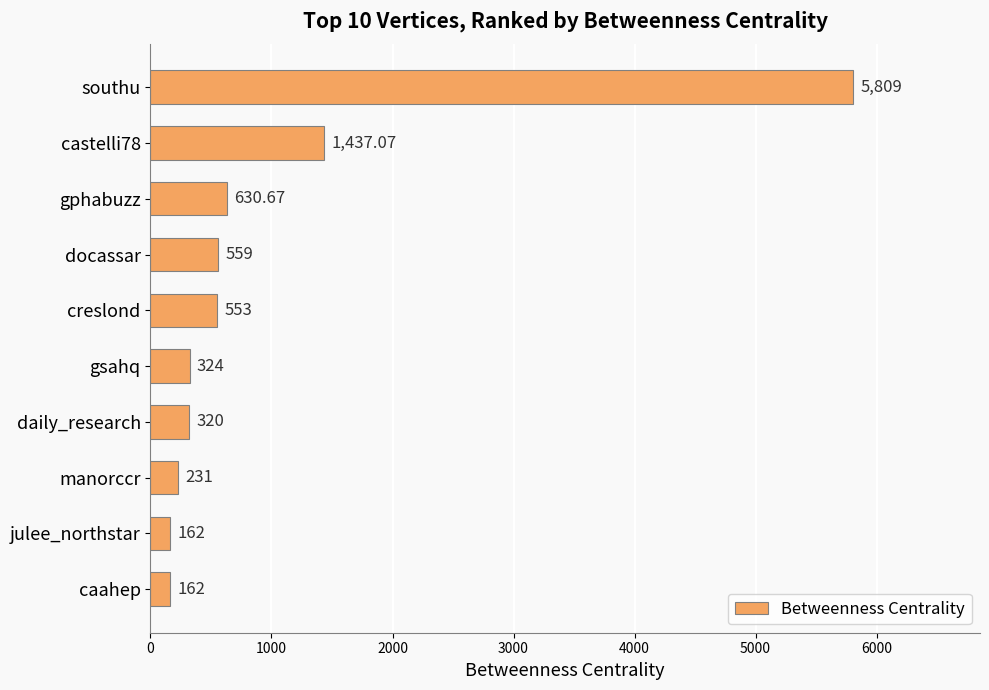

How many data points does each series have?

10